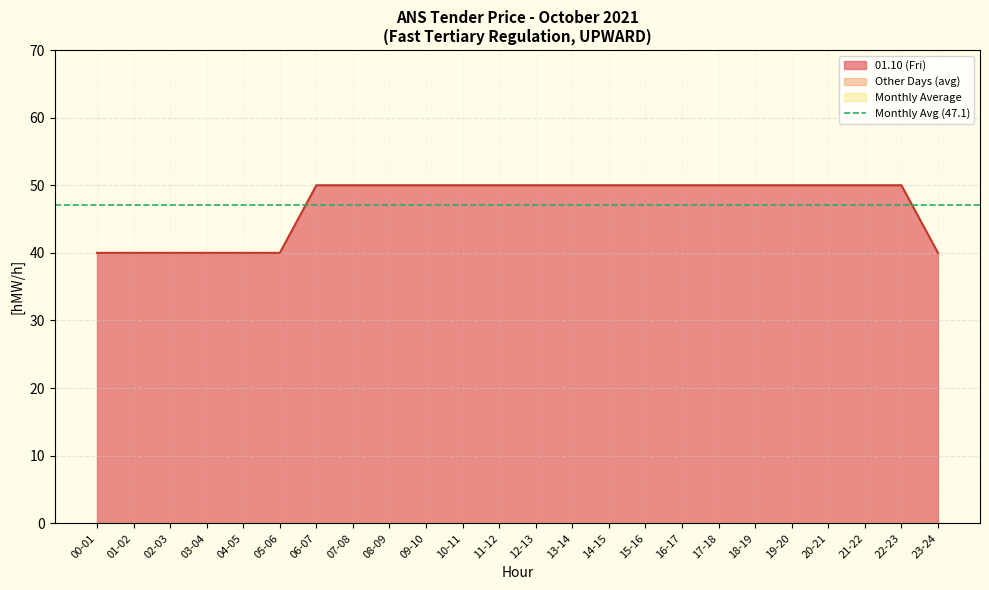

What position from the right is 07-08?

17